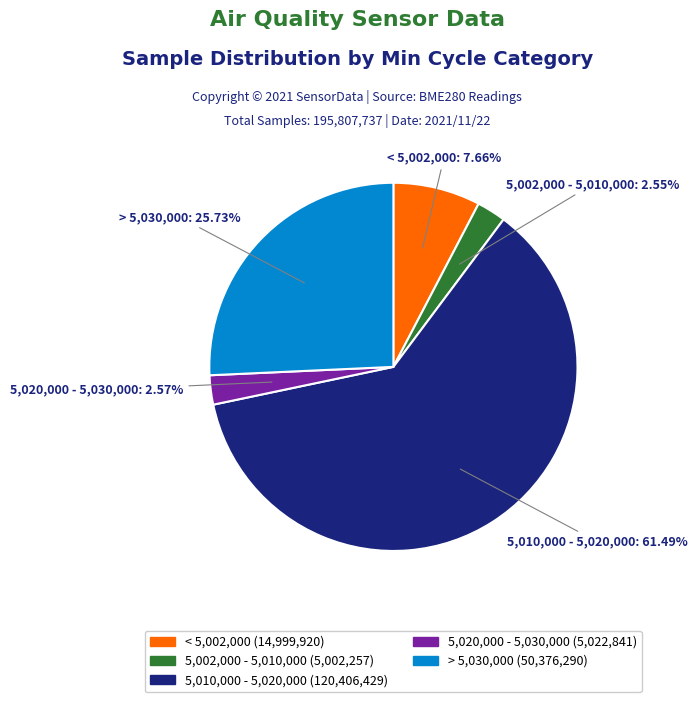

Combined, do > 5,030,000 (50,376,290) and < 5,002,000 (14,999,920) account for over 50%?

No